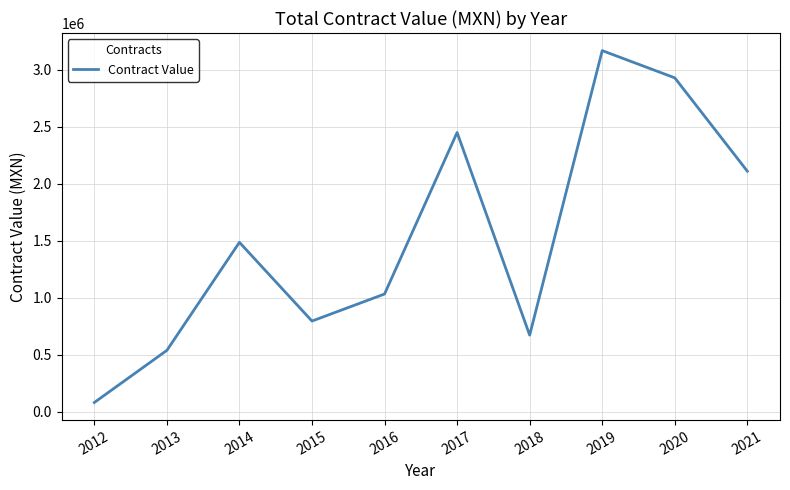

What is the minimum value shown in the chart?

80716.0